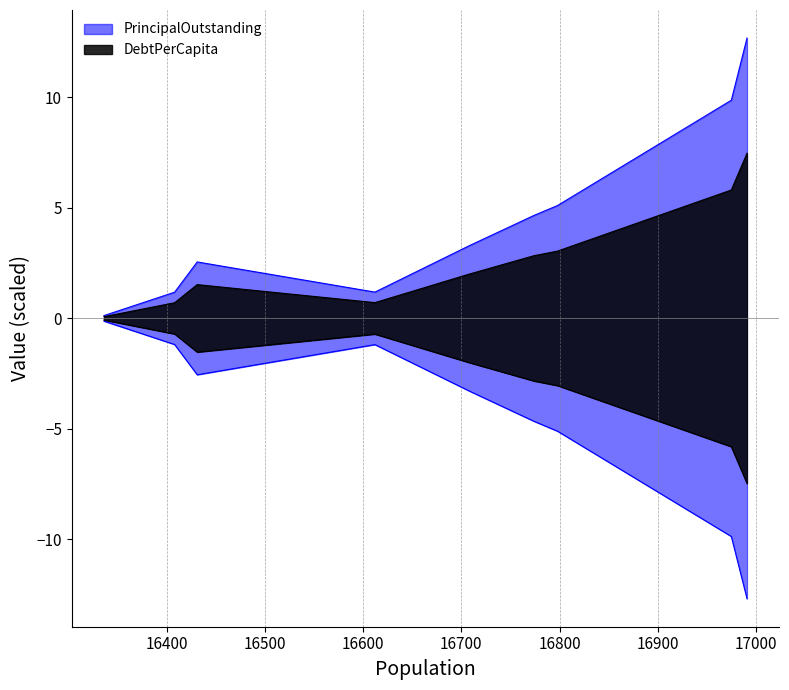

How many series are shown in this chart?

2